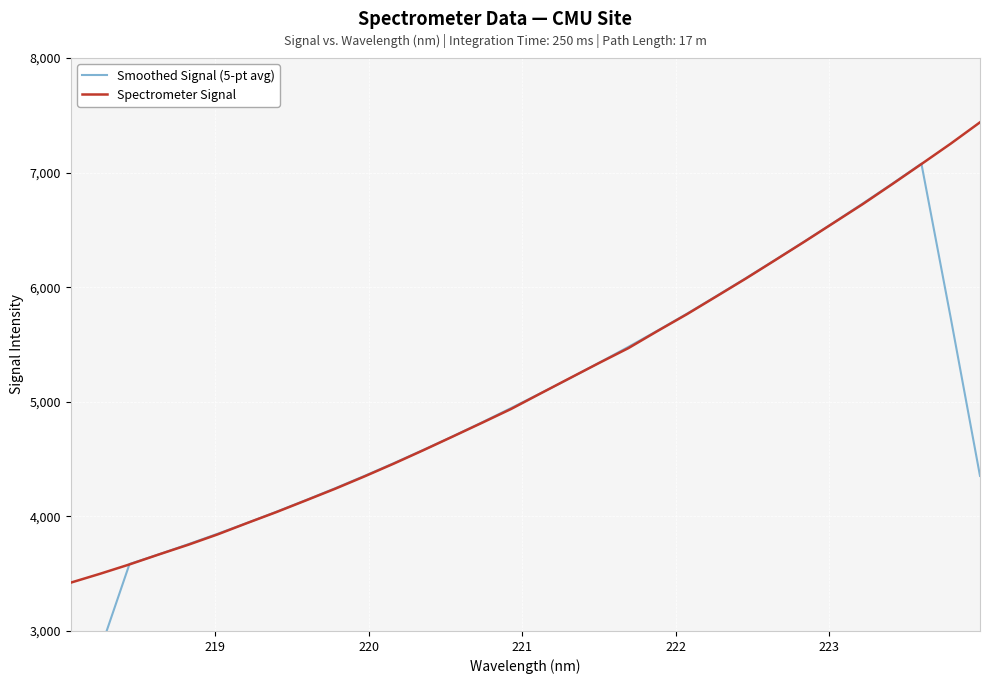

Reading left to right, what are all the values shown in this chart?

Smoothed Signal (5-pt avg): 2100.4	2833.9	3584.3	3668.5	3756.9	3848.1	3942.3	4039.9	4141.0	4244.8	4352.6	4464.0	4578.9	4696.7	4819.0	4944.9	5073.5	5204.1	5340.3	5478.8	5621.5	5768.7	5922.0	6077.5	6236.8	6398.1	6563.0	6730.9	6902.3	7077.9	5732.8	4353.1
Spectrometer Signal: 3421.8	3499.3	3580.8	3667.7	3752.2	3842.7	3941.1	4037.1	4138.3	4240.4	4348.2	4459.9	4576.0	4695.2	4815.1	4936.9	5071.8	5205.6	5338.2	5467.9	5618.2	5764.5	5918.9	6073.9	6234.5	6395.9	6560.6	6725.3	6898.5	7074.4	7252.5	7438.8